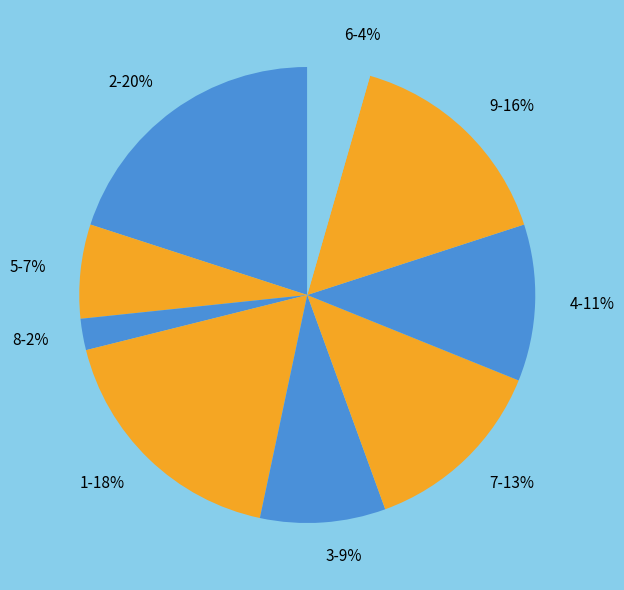

Combined, do 5-7% and 2-20% account for over 50%?

No